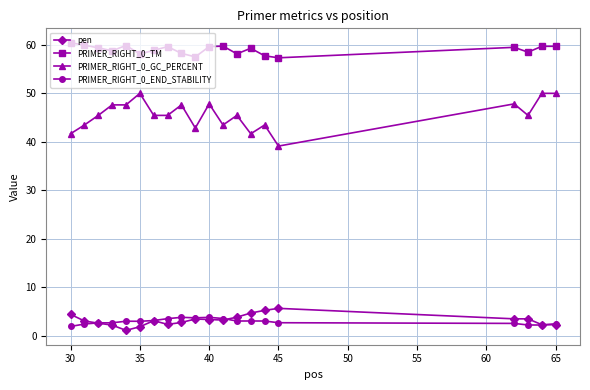

What is the highest value of the PRIMER_RIGHT_0_GC_PERCENT series?

50.0